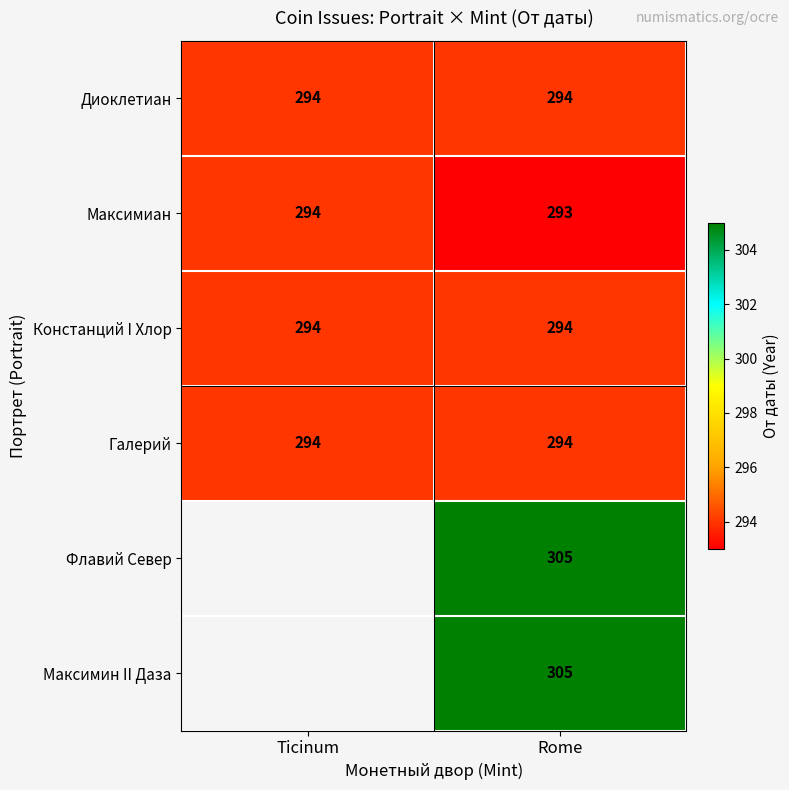

What is the spread (max minus min) of values at Rome?

12